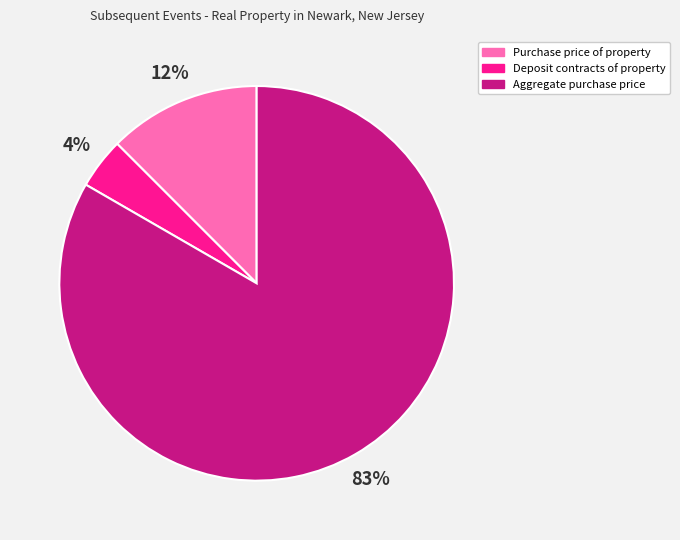

Do Aggregate purchase price and Purchase price of property together represent more than half of the pie?

Yes